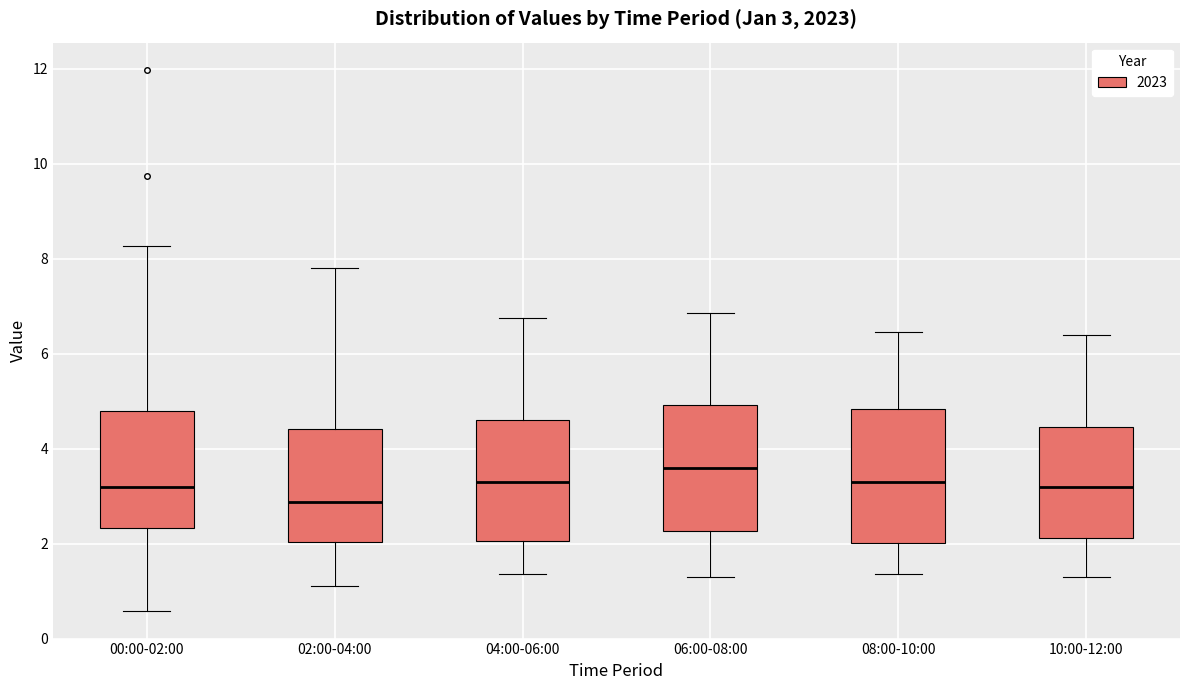

Which box has the lowest median line?

02:00-04:00